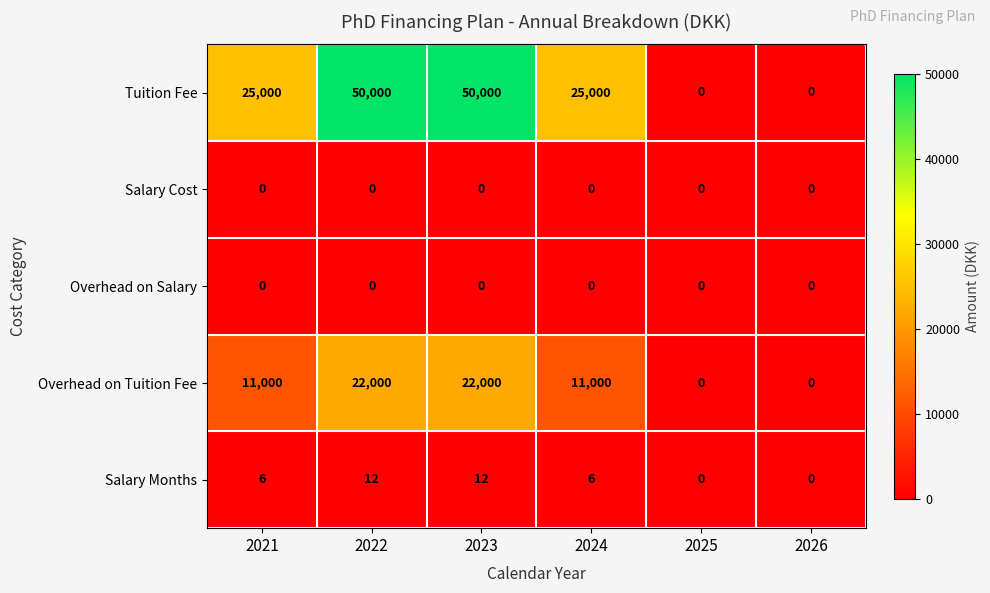

Count the Tuition Fee values in the range 0 to 50000.

6